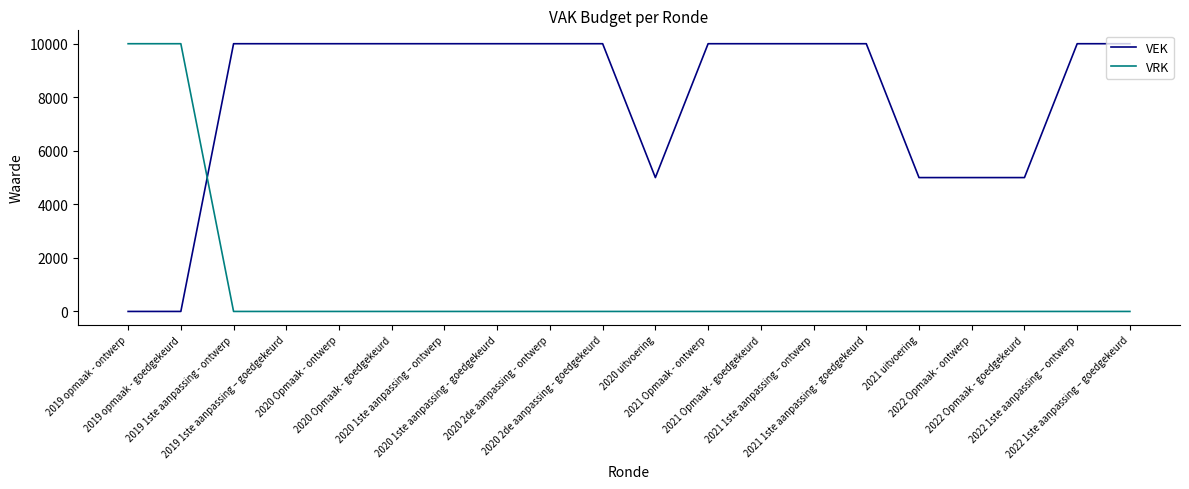

Count the number of data series in this chart.

2